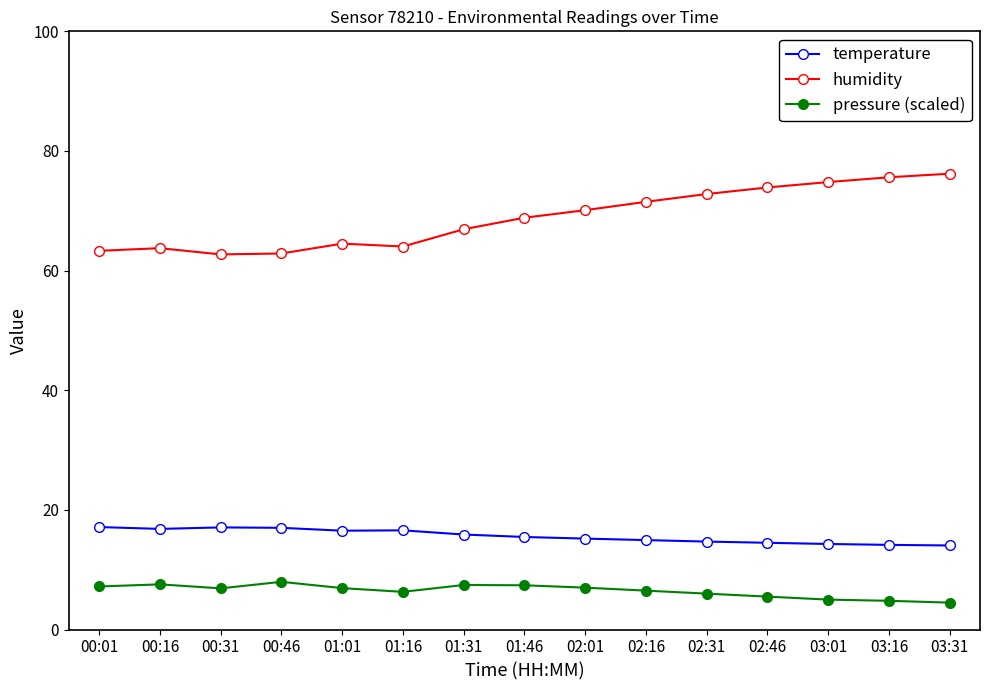

True or false: pressure (scaled) and humidity cross at least once.

False